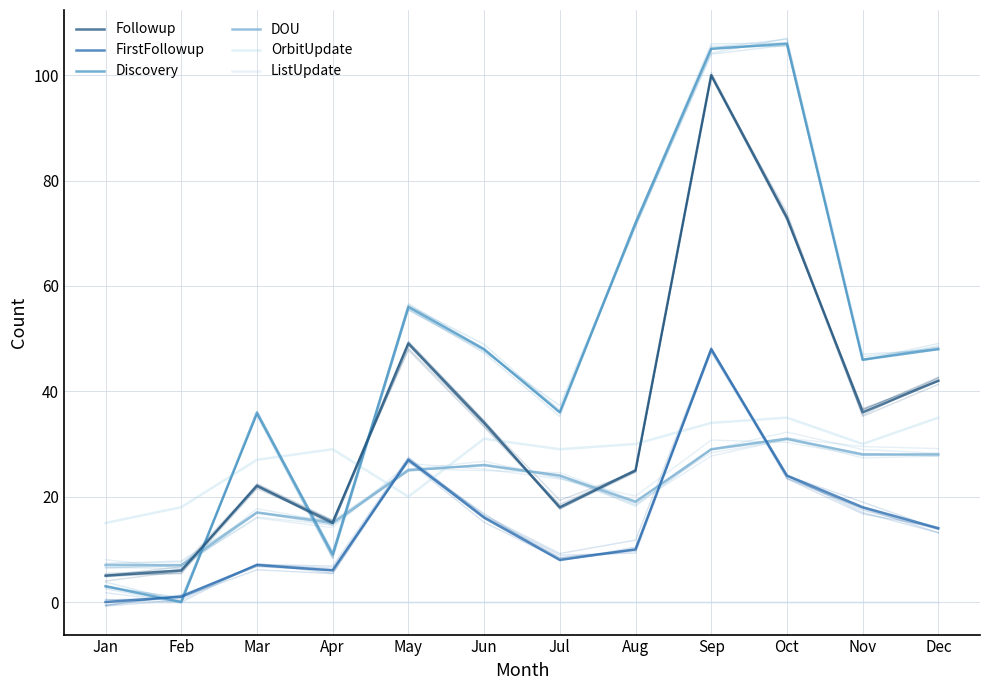

Which series has the largest total across all categories?

Discovery